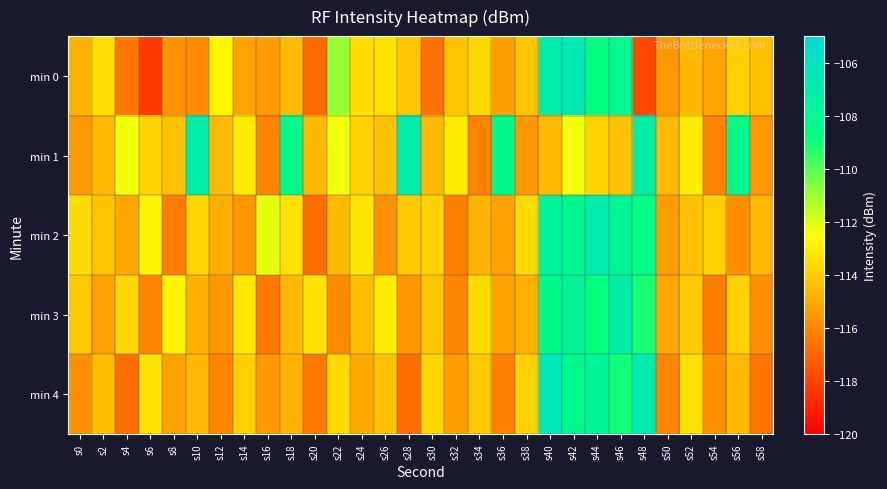

Which has a higher value, s18 or s46?

s46